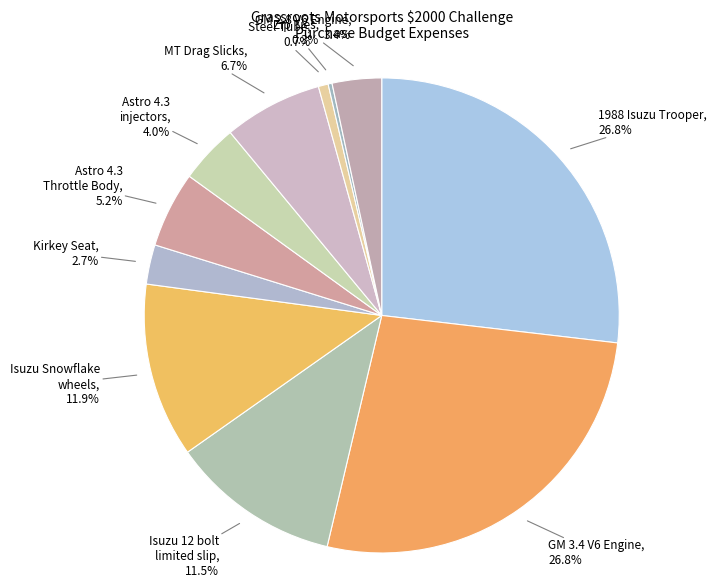

Rank the categories by value from lowest to highest.

Zip Ties, Steel Tube, Kirkey Seat, GM 2.8 V6 Engine, Astro 4.3
injectors, Astro 4.3
Throttle Body, MT Drag Slicks, Isuzu 12 bolt
limited slip, Isuzu Snowflake
wheels, 1988 Isuzu Trooper, GM 3.4 V6 Engine